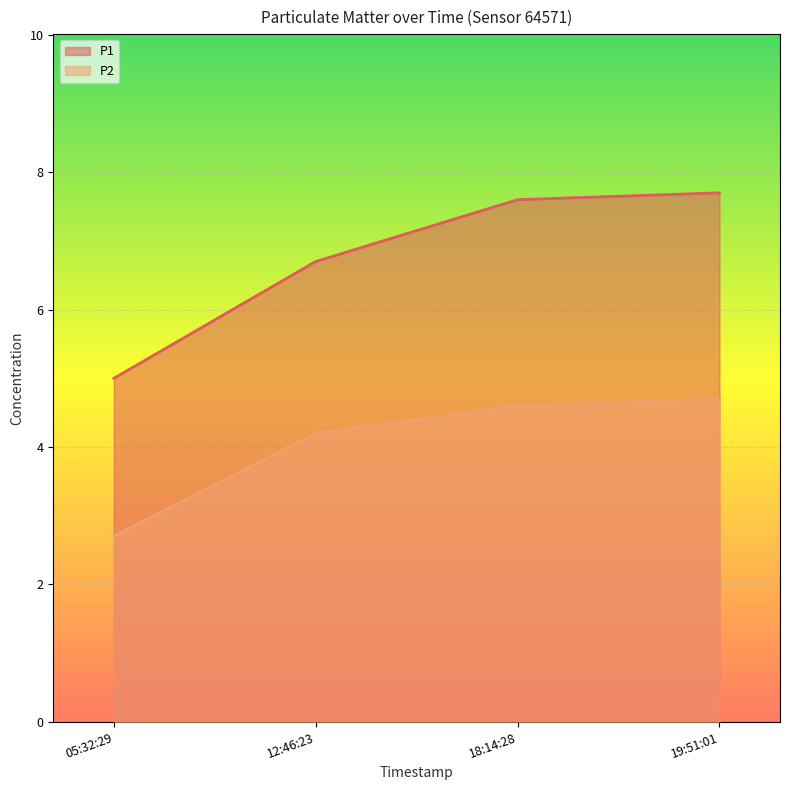

List the series in order of their peak value, lowest first.

P2, P1